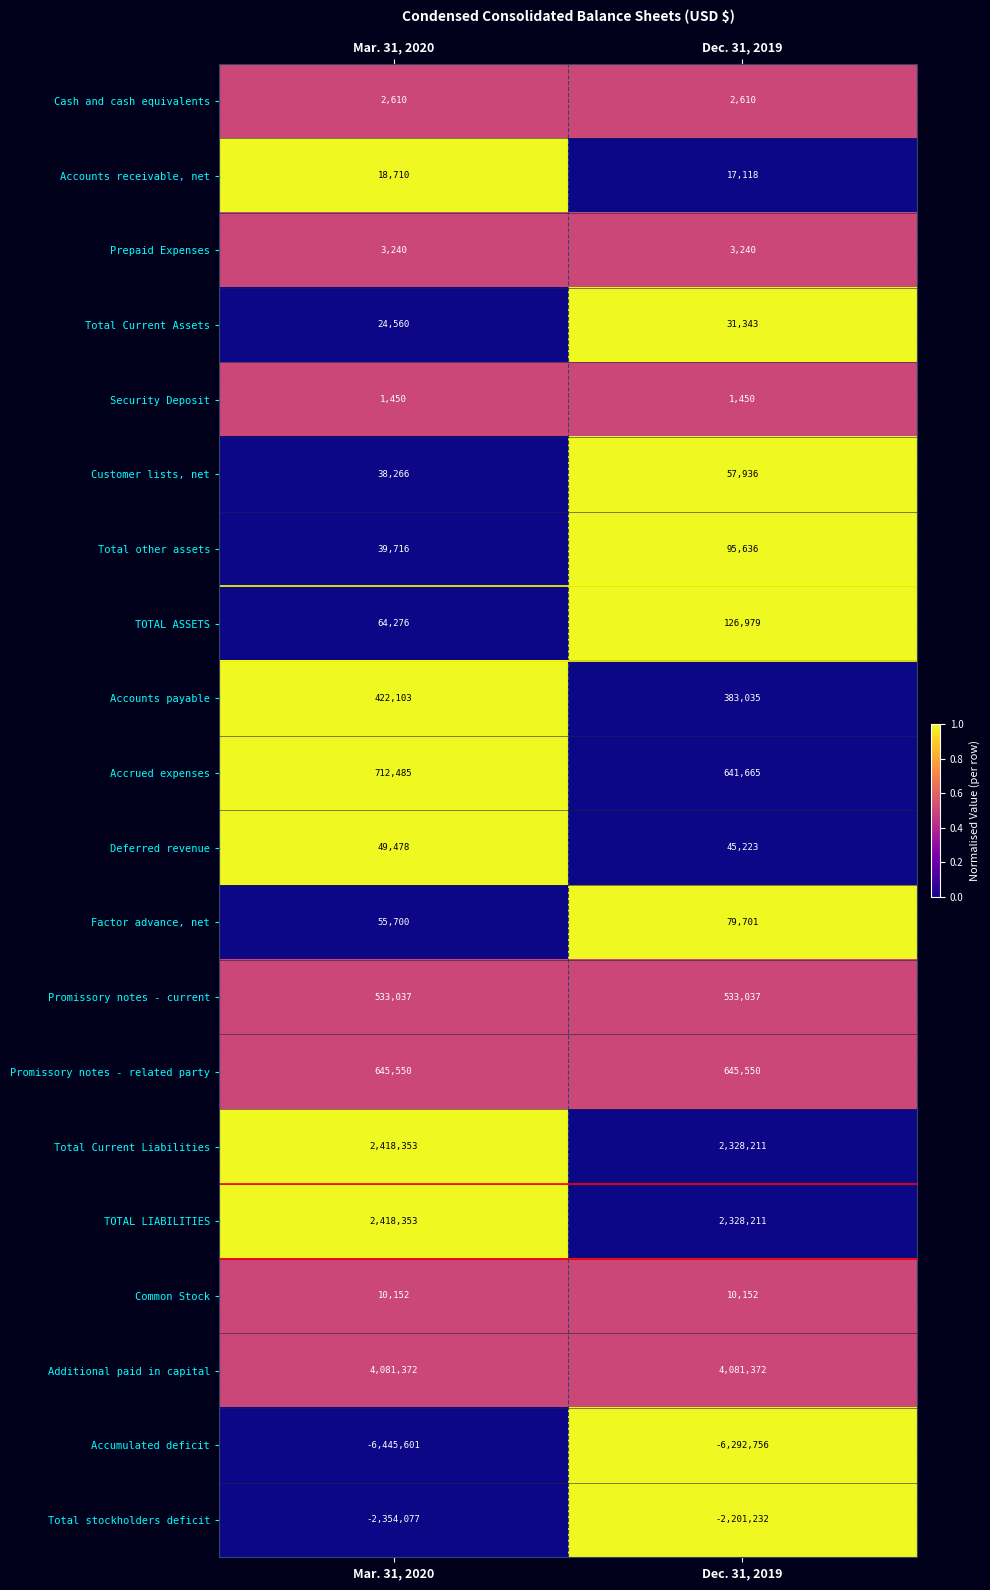

Where is Total stockholders deficit nearest to the value -2277654?

Dec. 31, 2019